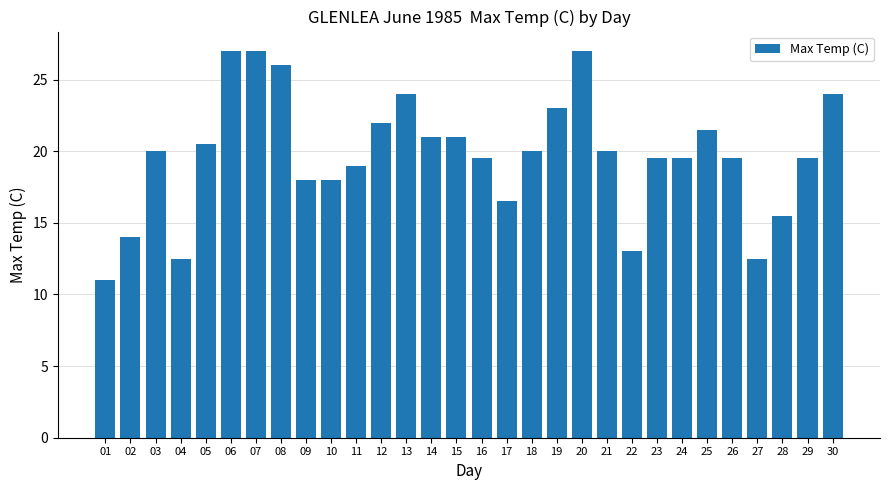

Reading right to left, transcribe all the data shown in this chart.

30=24.0	29=19.5	28=15.5	27=12.5	26=19.5	25=21.5	24=19.5	23=19.5	22=13.0	21=20.0	20=27.0	19=23.0	18=20.0	17=16.5	16=19.5	15=21.0	14=21.0	13=24.0	12=22.0	11=19.0	10=18.0	09=18.0	08=26.0	07=27.0	06=27.0	05=20.5	04=12.5	03=20.0	02=14.0	01=11.0